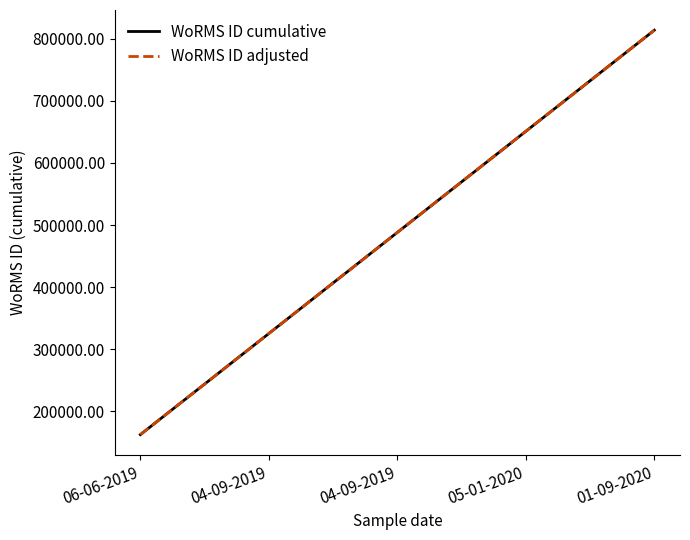

Is this an area chart (filled region under the line)?

No